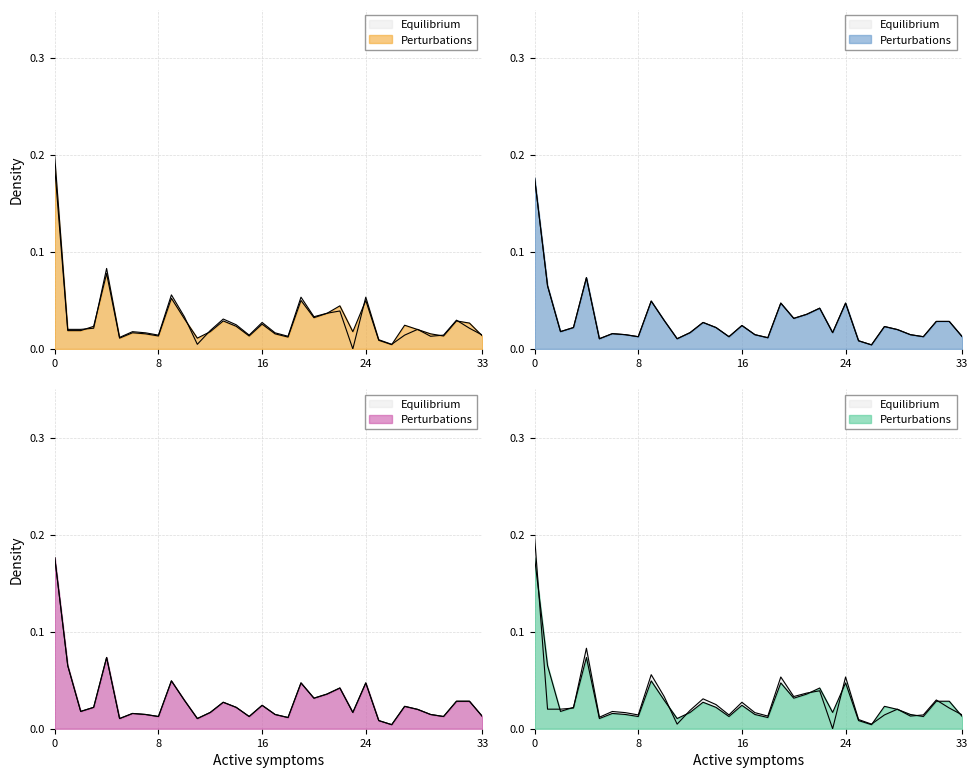

Which series has the widest spread of values?

Oct_L